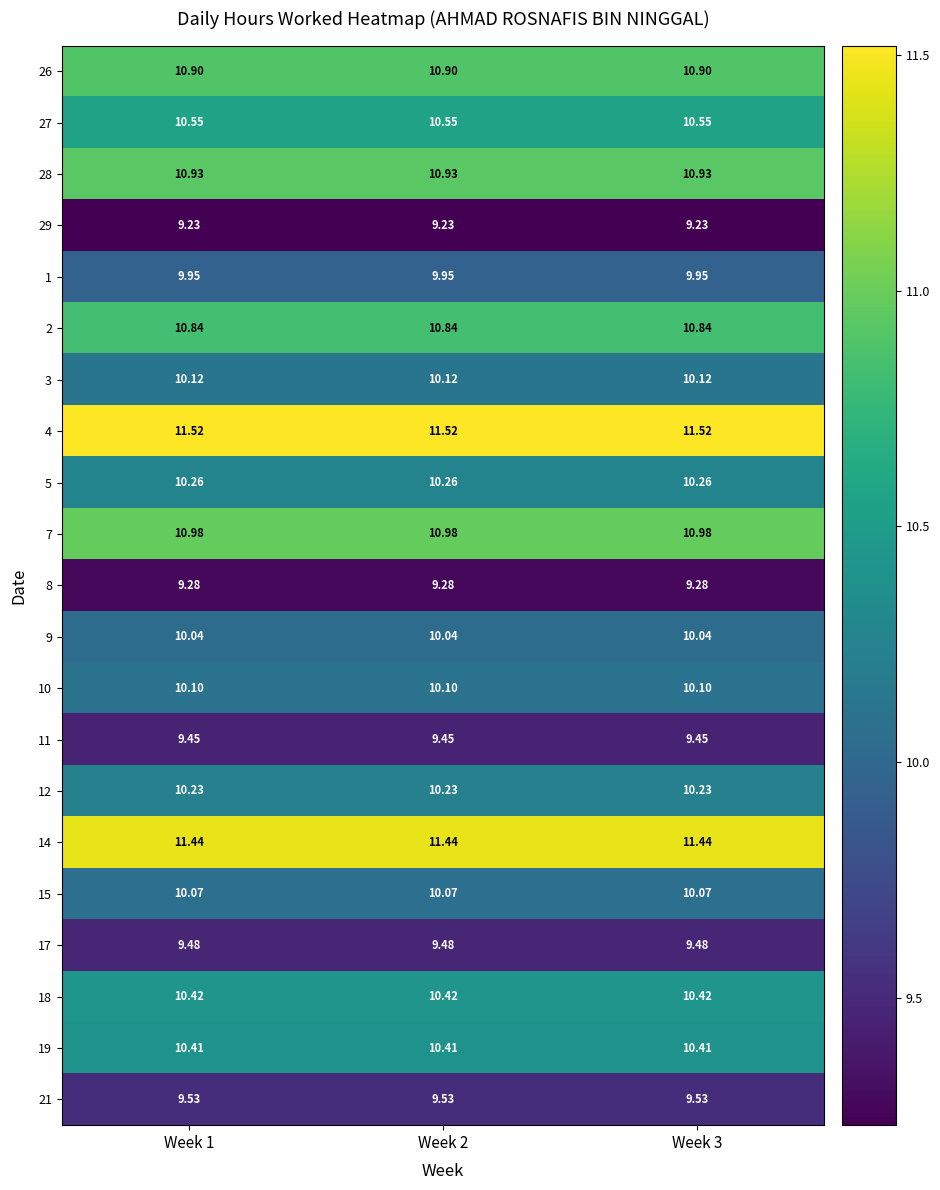

Rank the series by their maximum value, from lowest to highest.

29, 8, 11, 17, 21, 1, 9, 15, 10, 3, 12, 5, 19, 18, 27, 2, 26, 28, 7, 14, 4